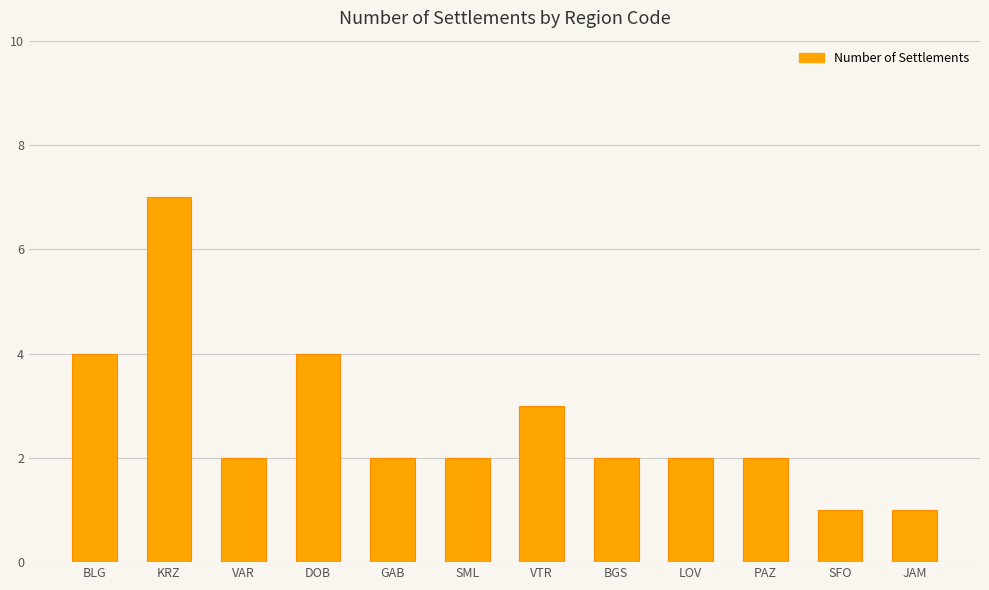

What is the sum of the values at VTR and DOB?

7